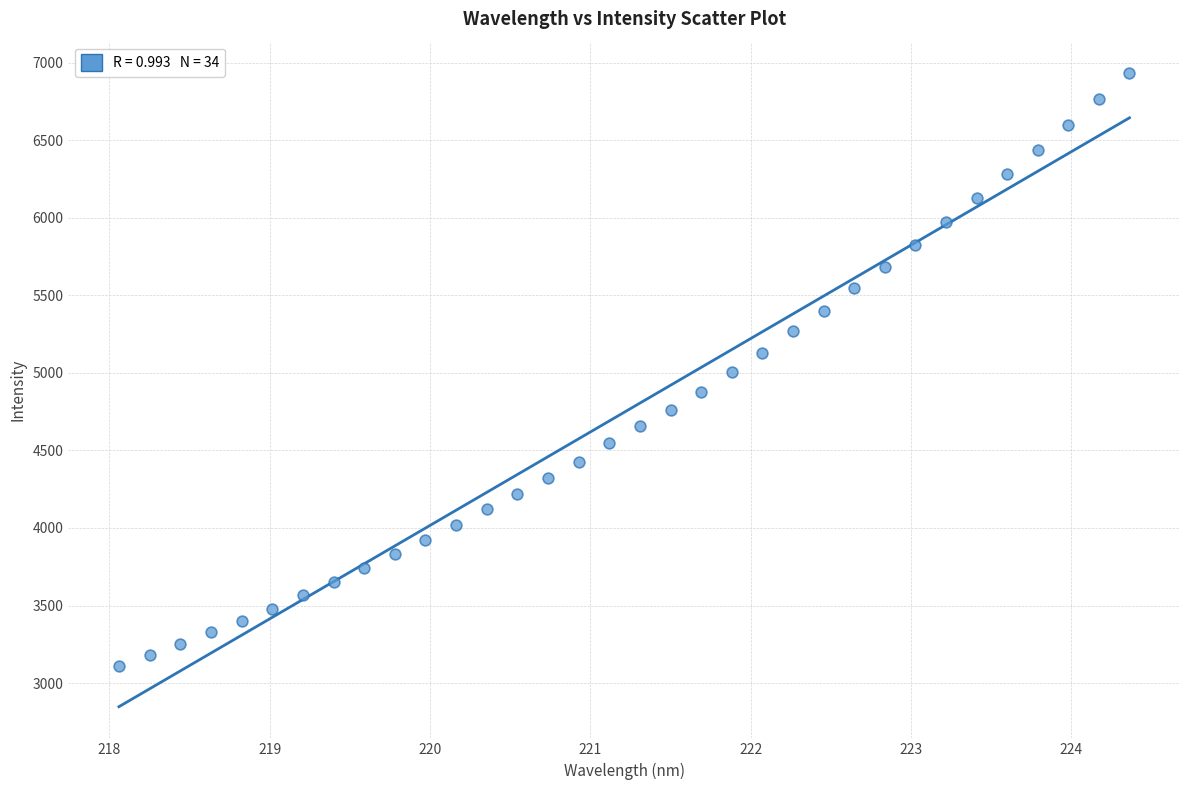

What is the range of Y values (max minus min)?

3818.8